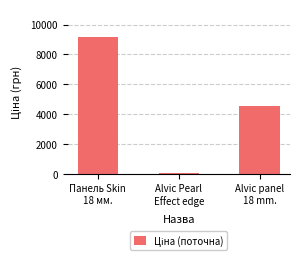

Count the number of data series in this chart.

1